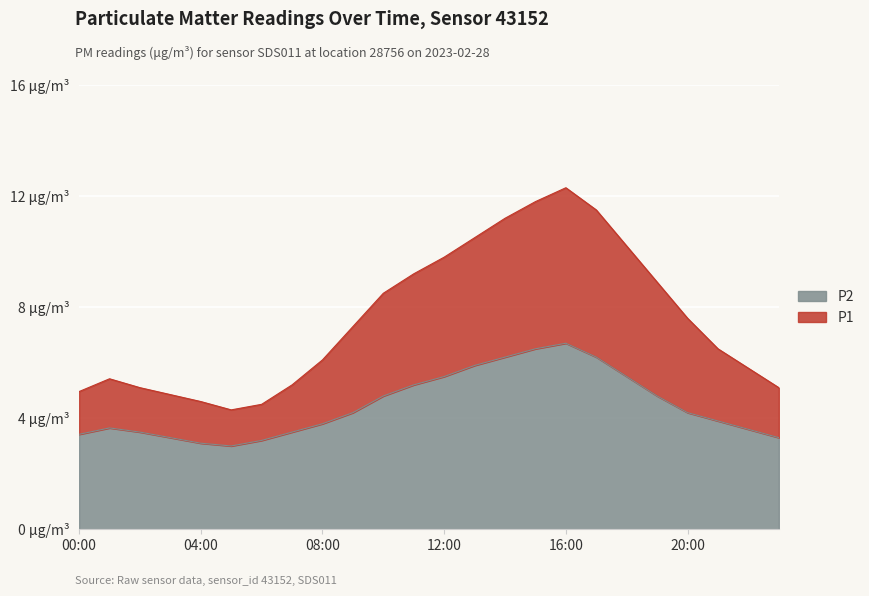

How many lines are shown in the chart?

2